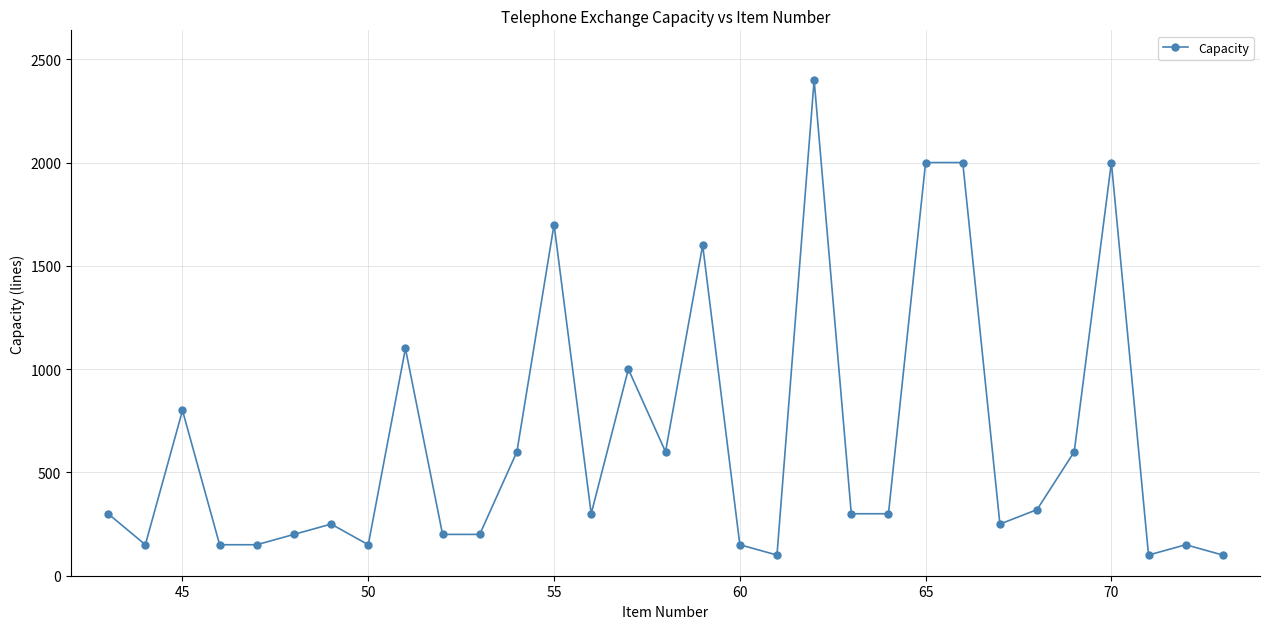

What is the smallest value displayed?

100